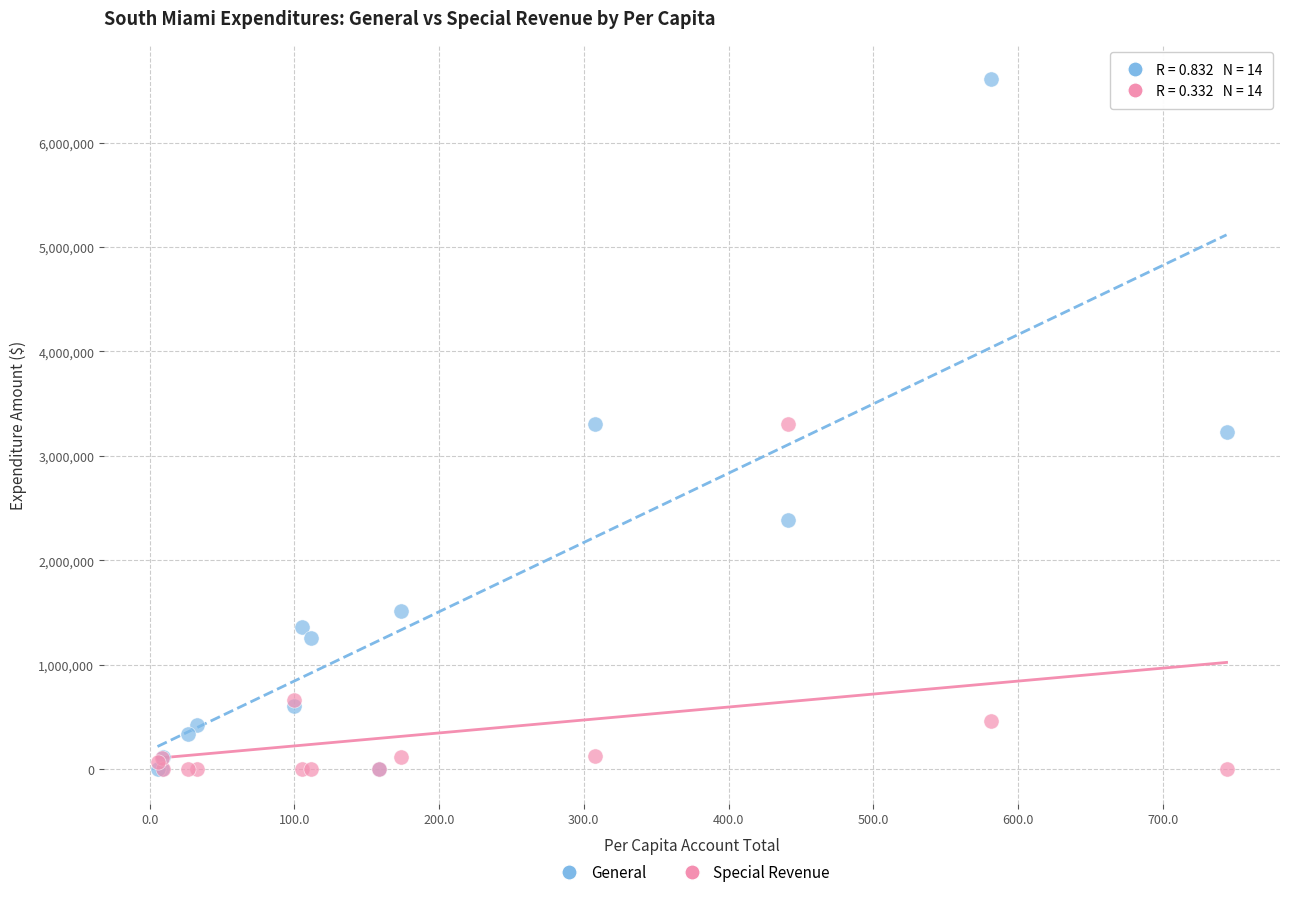

What are all the series names shown in the legend?

General, Special Revenue